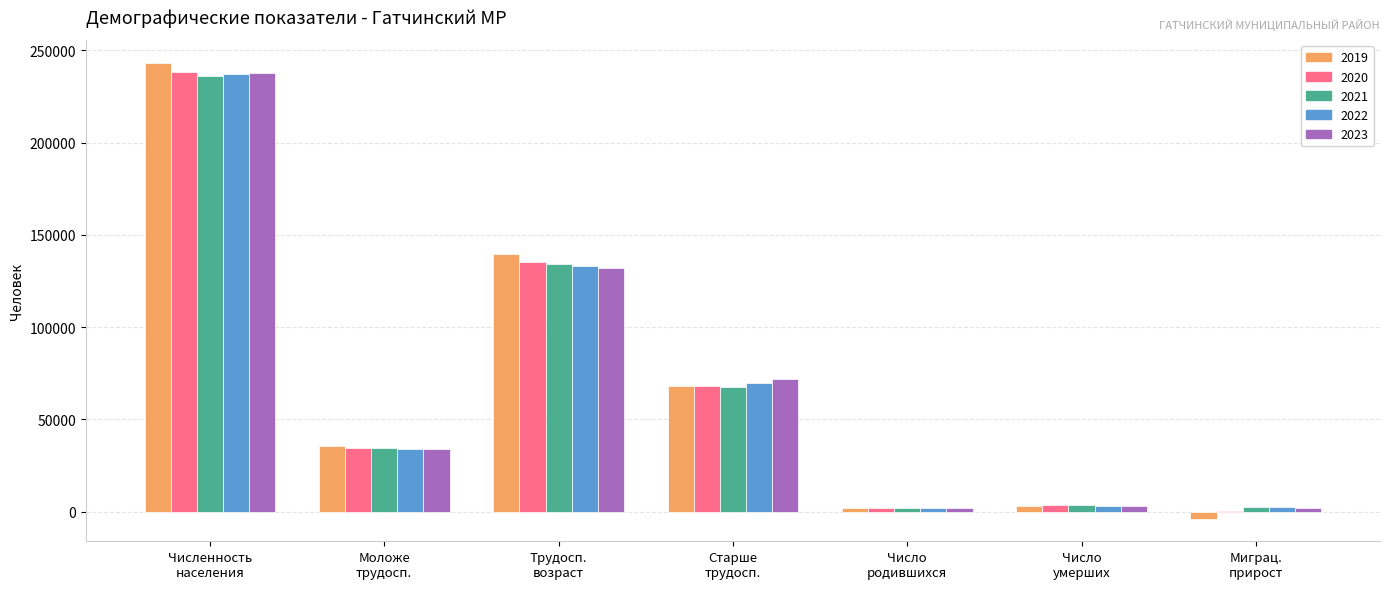

What is the maximum value shown in the chart?

243156